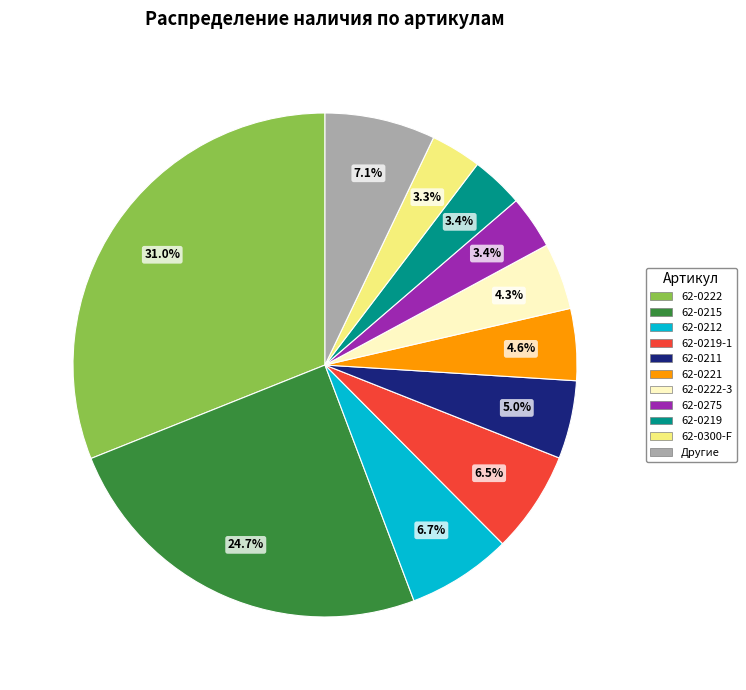

Count the number of slices in the pie.

11